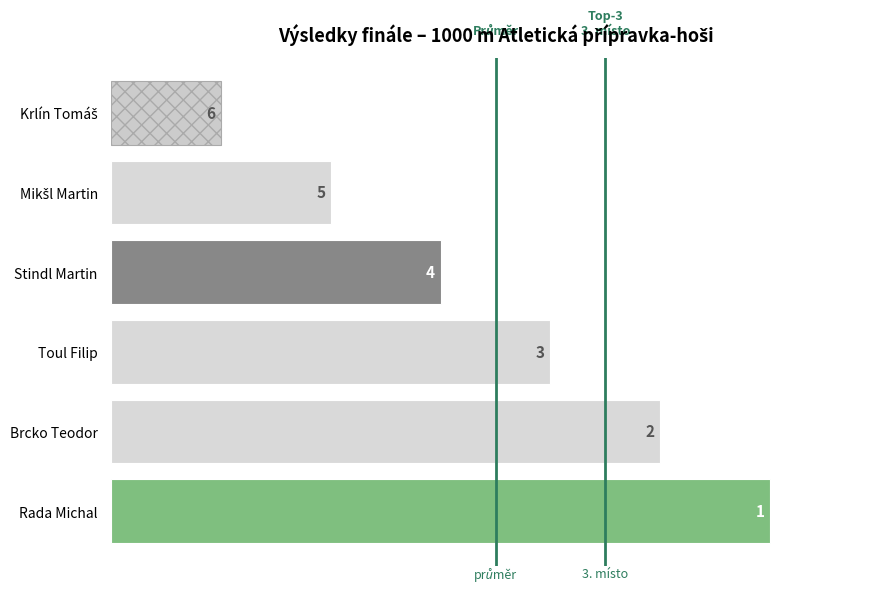

The chart shows a value of 9 at Brcko Teodor. True or false?

False